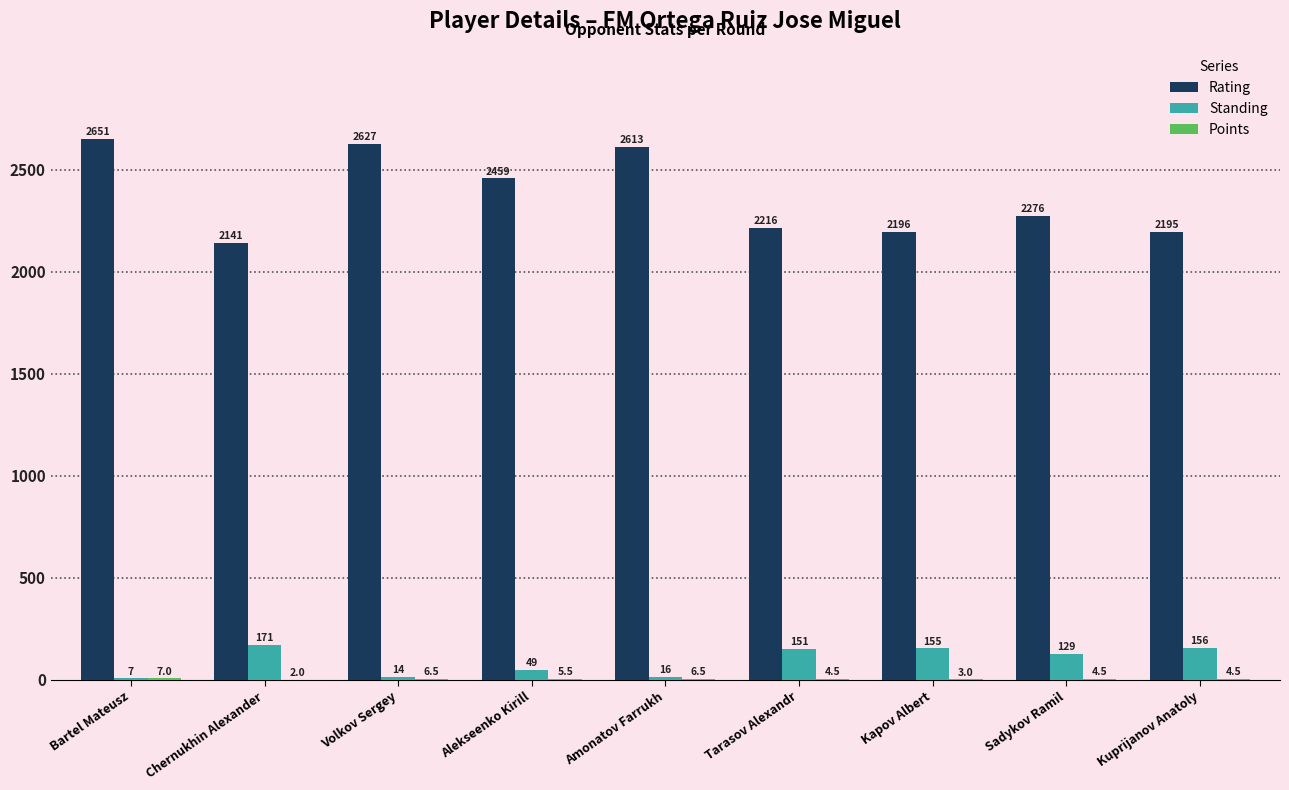

The Standing series shows 155.0 at Kapov Albert. True or false?

True